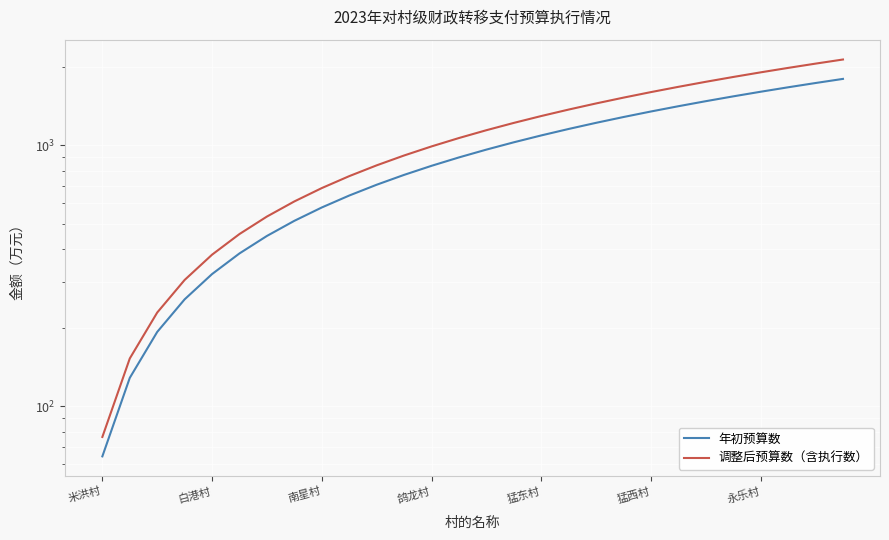

At how many categories does at least one series exceed 550?

21